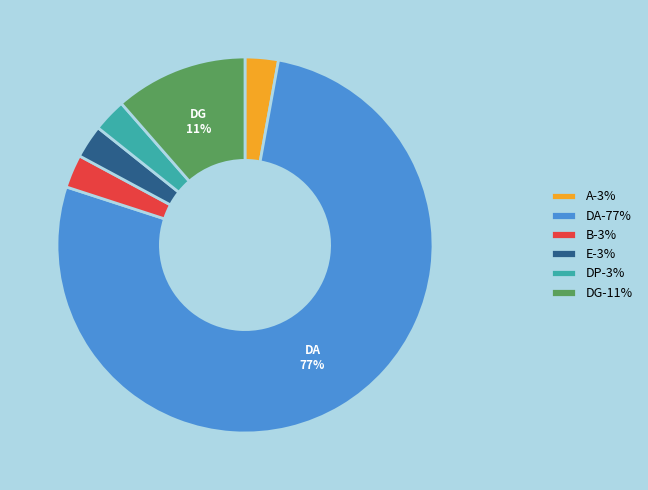

To the nearest percent, what percentage of the pie is E-3%?

3%